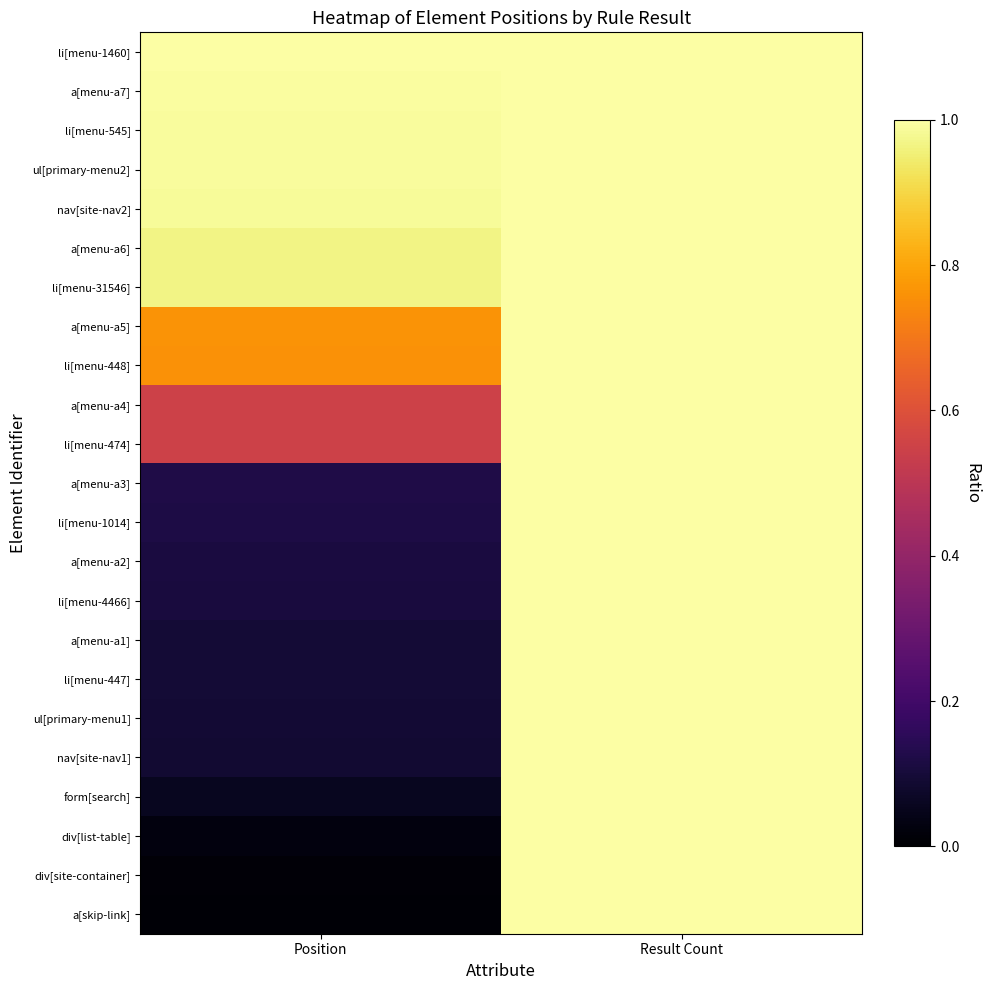

Reading left to right, transcribe all the data shown in this chart.

a[skip-link]: Position=0.0	Result Count=1.0
div[site-container]: Position=0.0	Result Count=1.0
div[list-table]: Position=0.0	Result Count=1.0
form[search]: Position=0.1	Result Count=1.0
nav[site-nav1]: Position=0.1	Result Count=1.0
ul[primary-menu1]: Position=0.1	Result Count=1.0
li[menu-447]: Position=0.1	Result Count=1.0
a[menu-a1]: Position=0.1	Result Count=1.0
li[menu-4466]: Position=0.1	Result Count=1.0
a[menu-a2]: Position=0.1	Result Count=1.0
li[menu-1014]: Position=0.1	Result Count=1.0
a[menu-a3]: Position=0.1	Result Count=1.0
li[menu-474]: Position=0.5	Result Count=1.0
a[menu-a4]: Position=0.6	Result Count=1.0
li[menu-448]: Position=0.8	Result Count=1.0
a[menu-a5]: Position=0.8	Result Count=1.0
li[menu-31546]: Position=1.0	Result Count=1.0
a[menu-a6]: Position=1.0	Result Count=1.0
nav[site-nav2]: Position=1.0	Result Count=1.0
ul[primary-menu2]: Position=1.0	Result Count=1.0
li[menu-545]: Position=1.0	Result Count=1.0
a[menu-a7]: Position=1.0	Result Count=1.0
li[menu-1460]: Position=1.0	Result Count=1.0